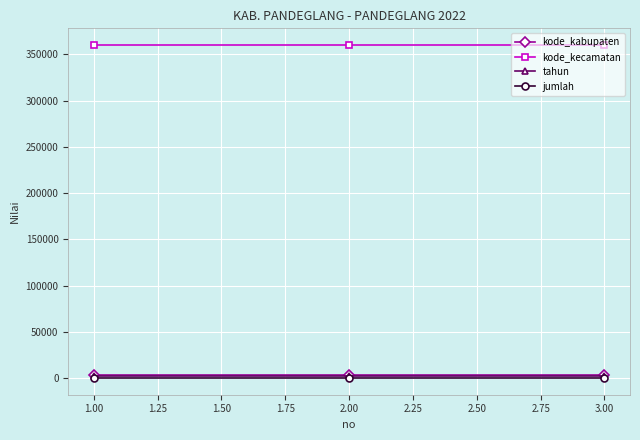

What is the lowest value of the tahun series?

2022